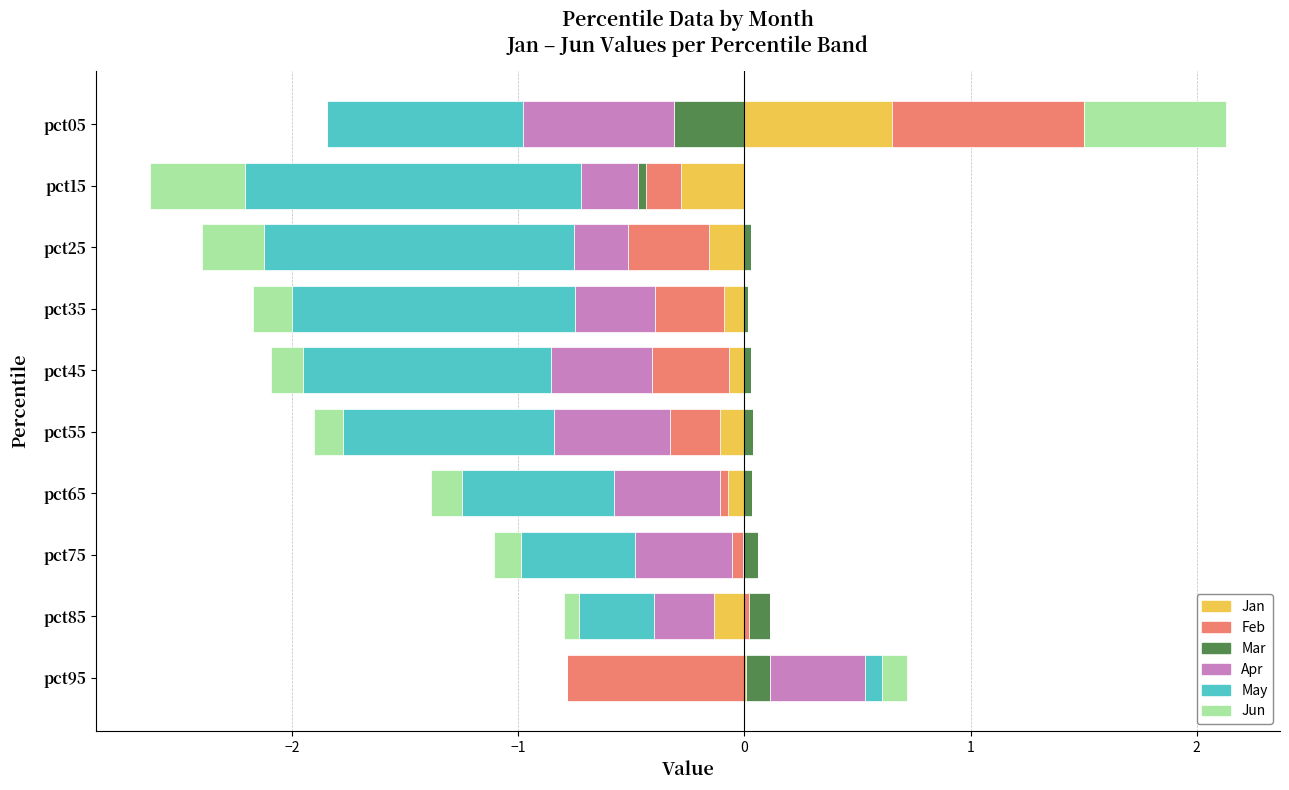

How many distinct data groups are displayed?

6